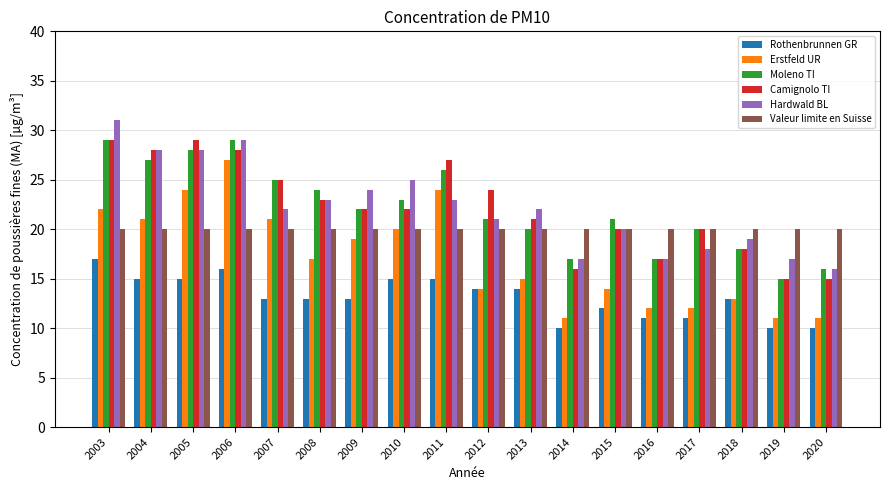

True or false: Erstfeld UR has a value of 10 at 2008.

False